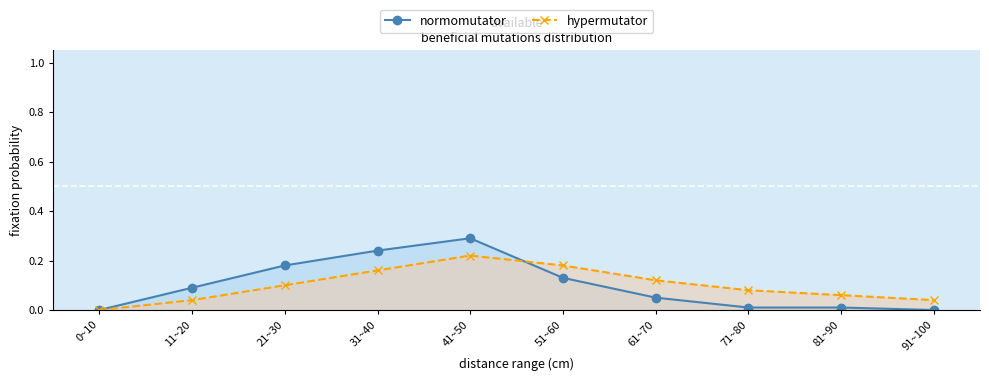

What are all the series names shown in the legend?

normomutator, hypermutator